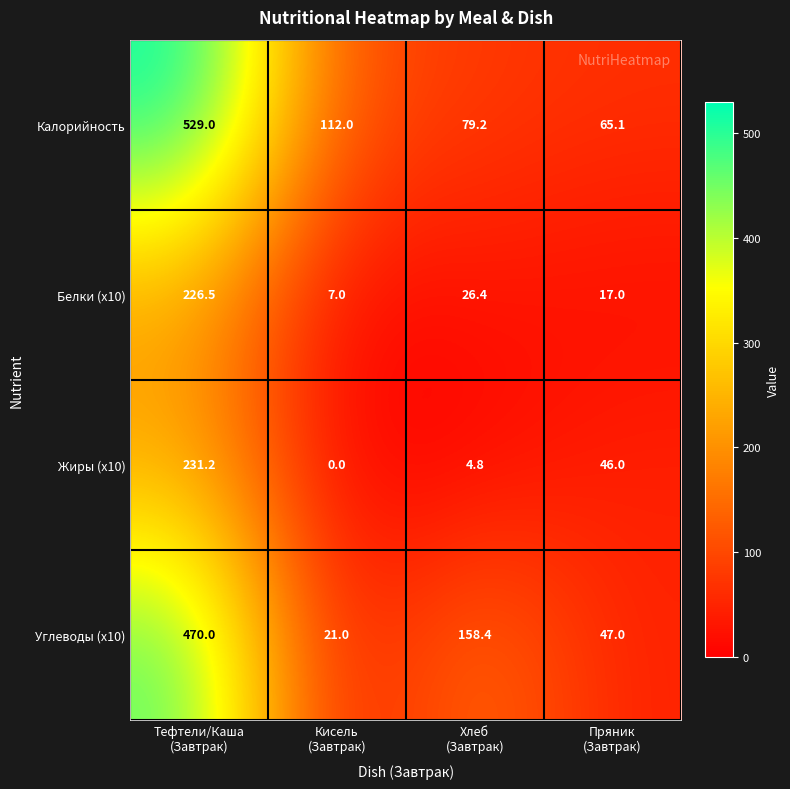

Which series has the widest spread of values?

Калорийность